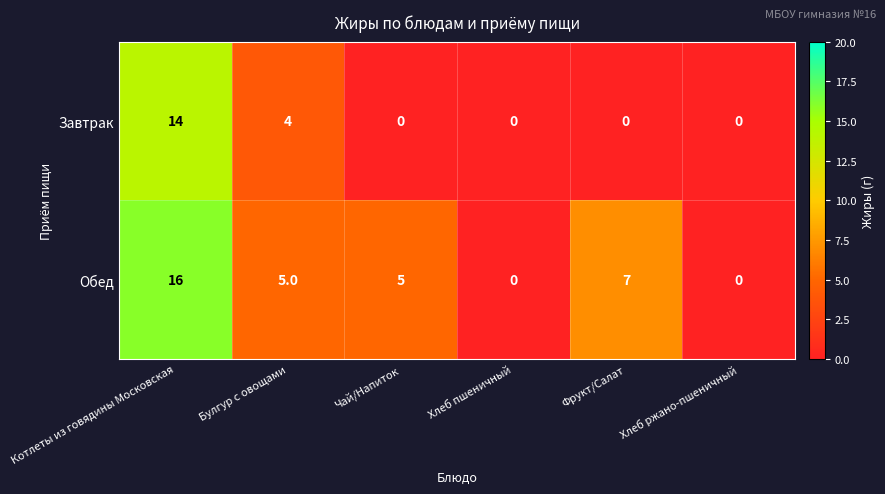

Which series has the largest range (max minus min)?

Обед